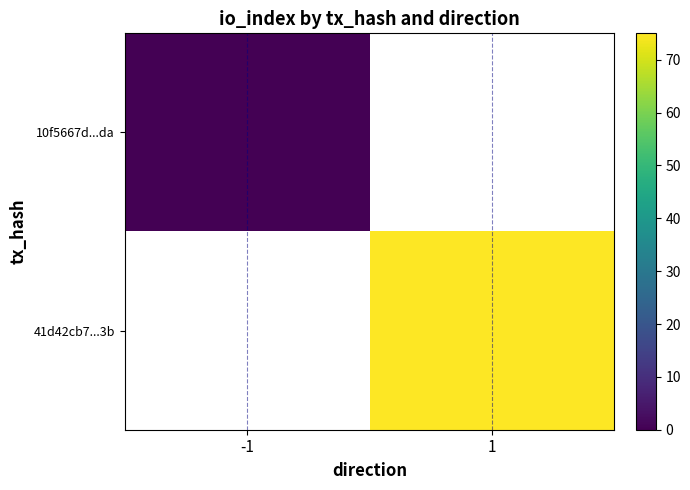

Is it true that 10f5667d...da equals 0.0 at -1?

True